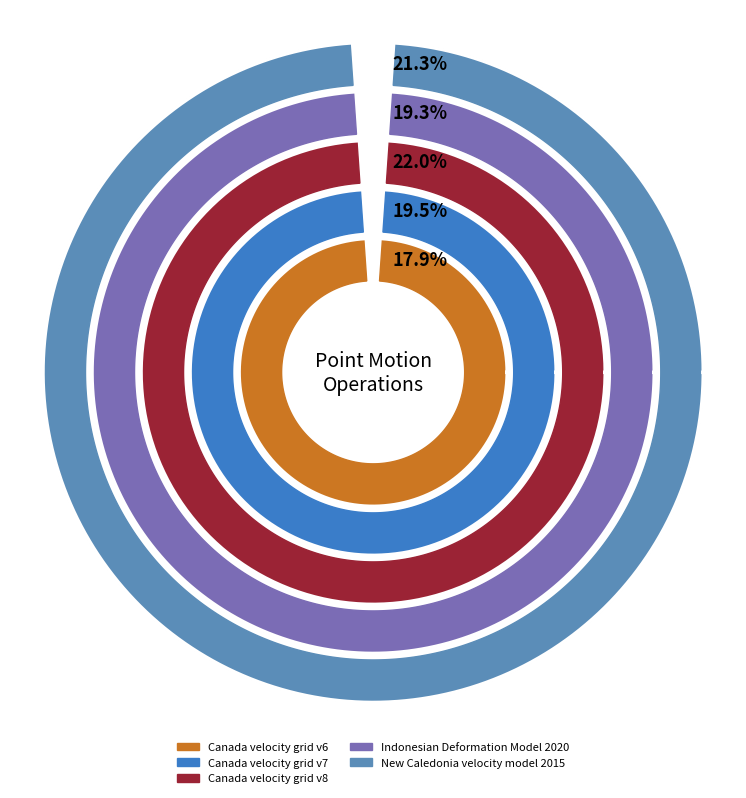

How many segments does this pie chart have?

5